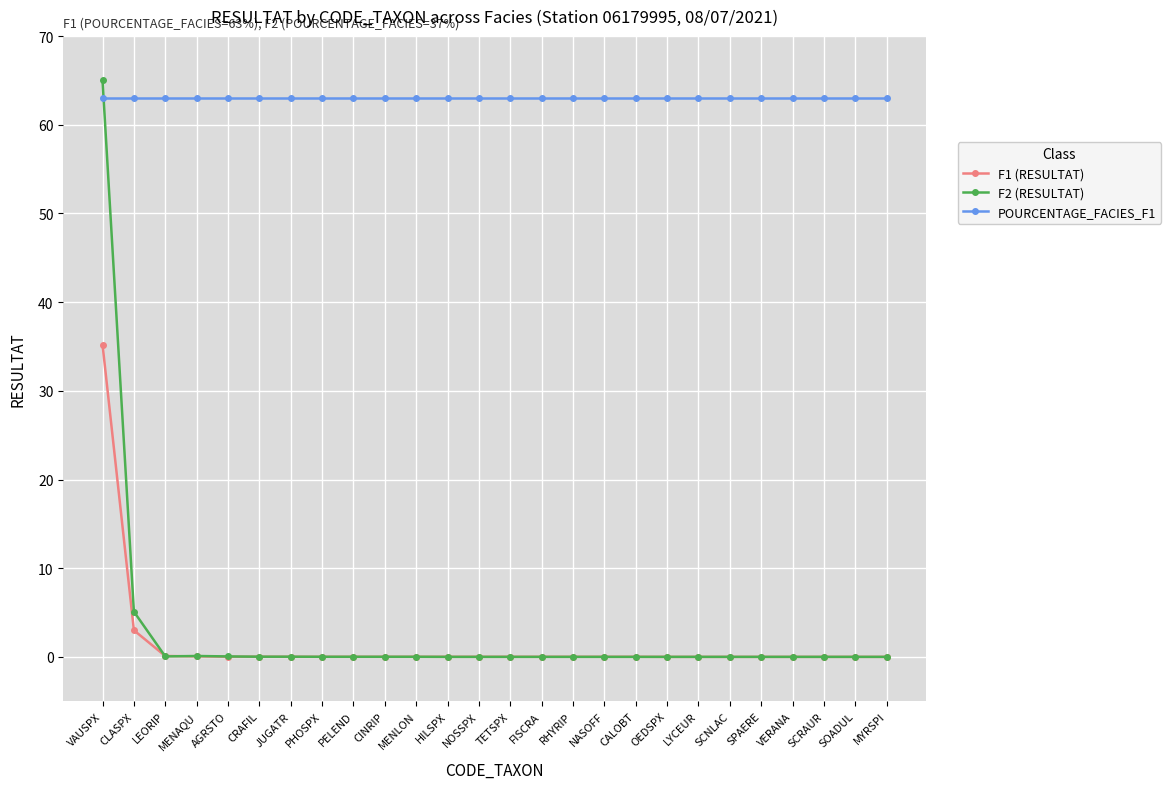

How many lines are shown in the chart?

3